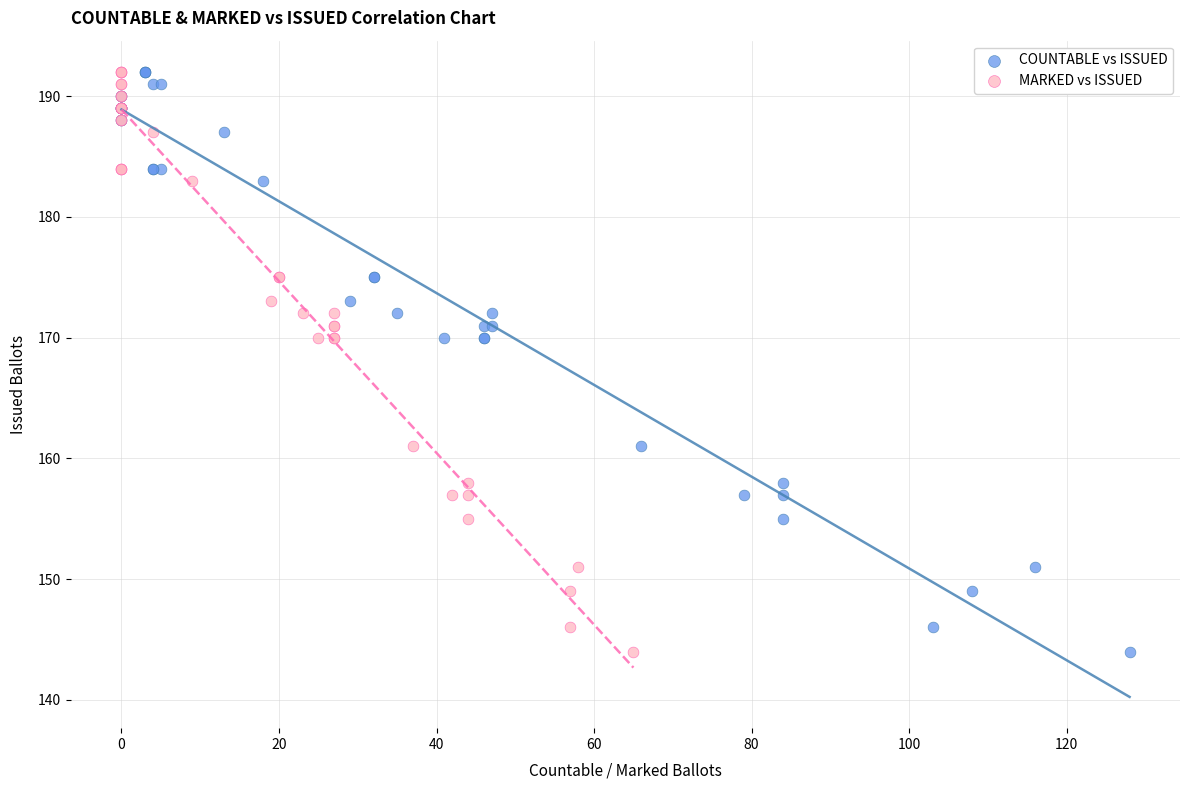

What are all the series names shown in the legend?

COUNTABLE vs ISSUED, MARKED vs ISSUED